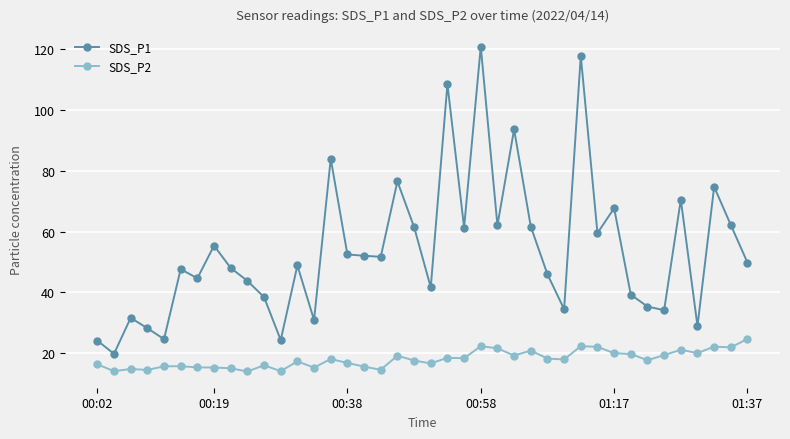

What is the minimum value shown in the chart?

14.0